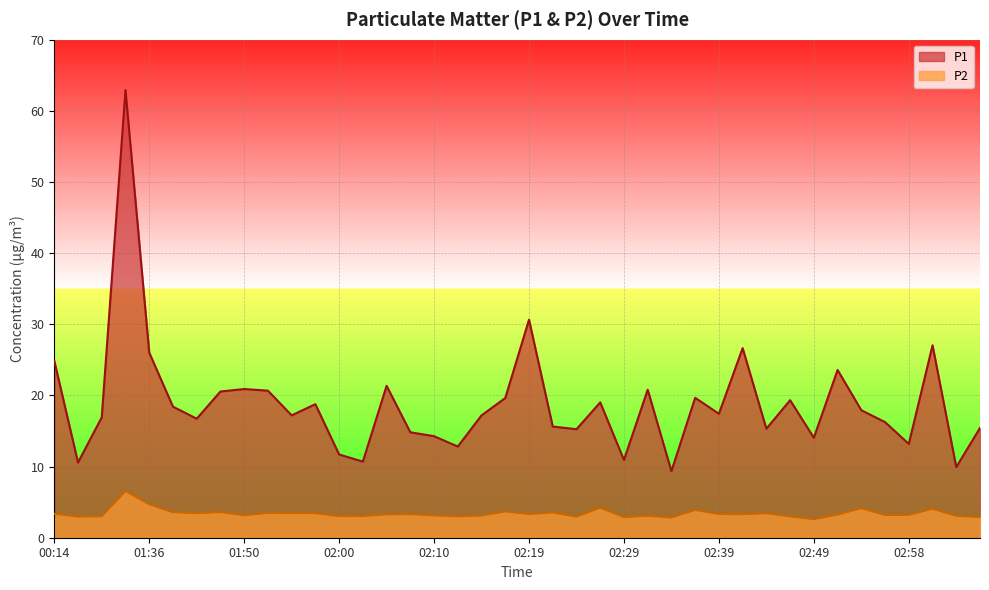

How many interior local peaks does the P2 series have?

12